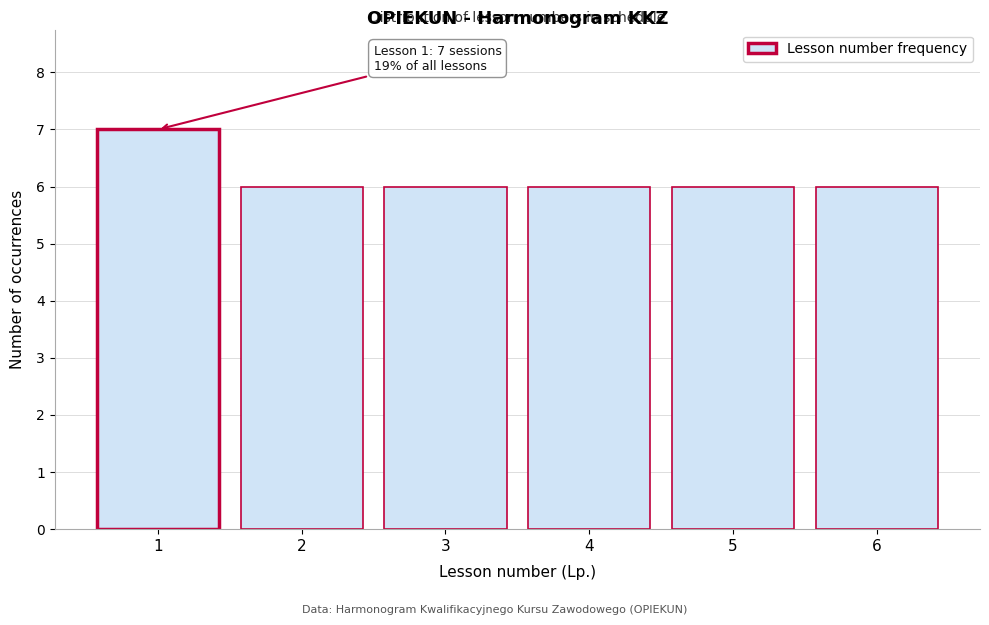

Over which range of the x-axis is the bar tallest?

0.5 to 1.5